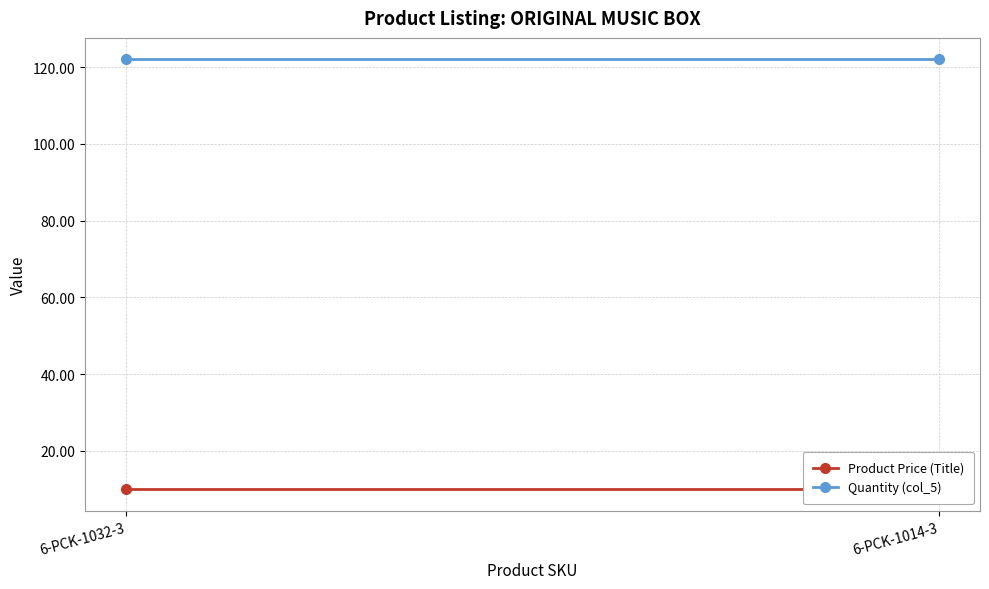

List the series in order of their peak value, lowest first.

Product Price (Title), Quantity (col_5)